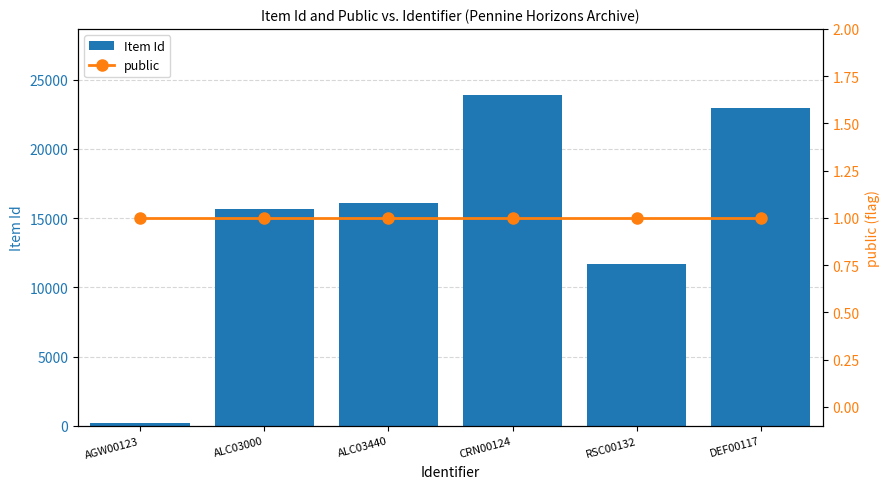

At which label is public closest to 1?

AGW00123